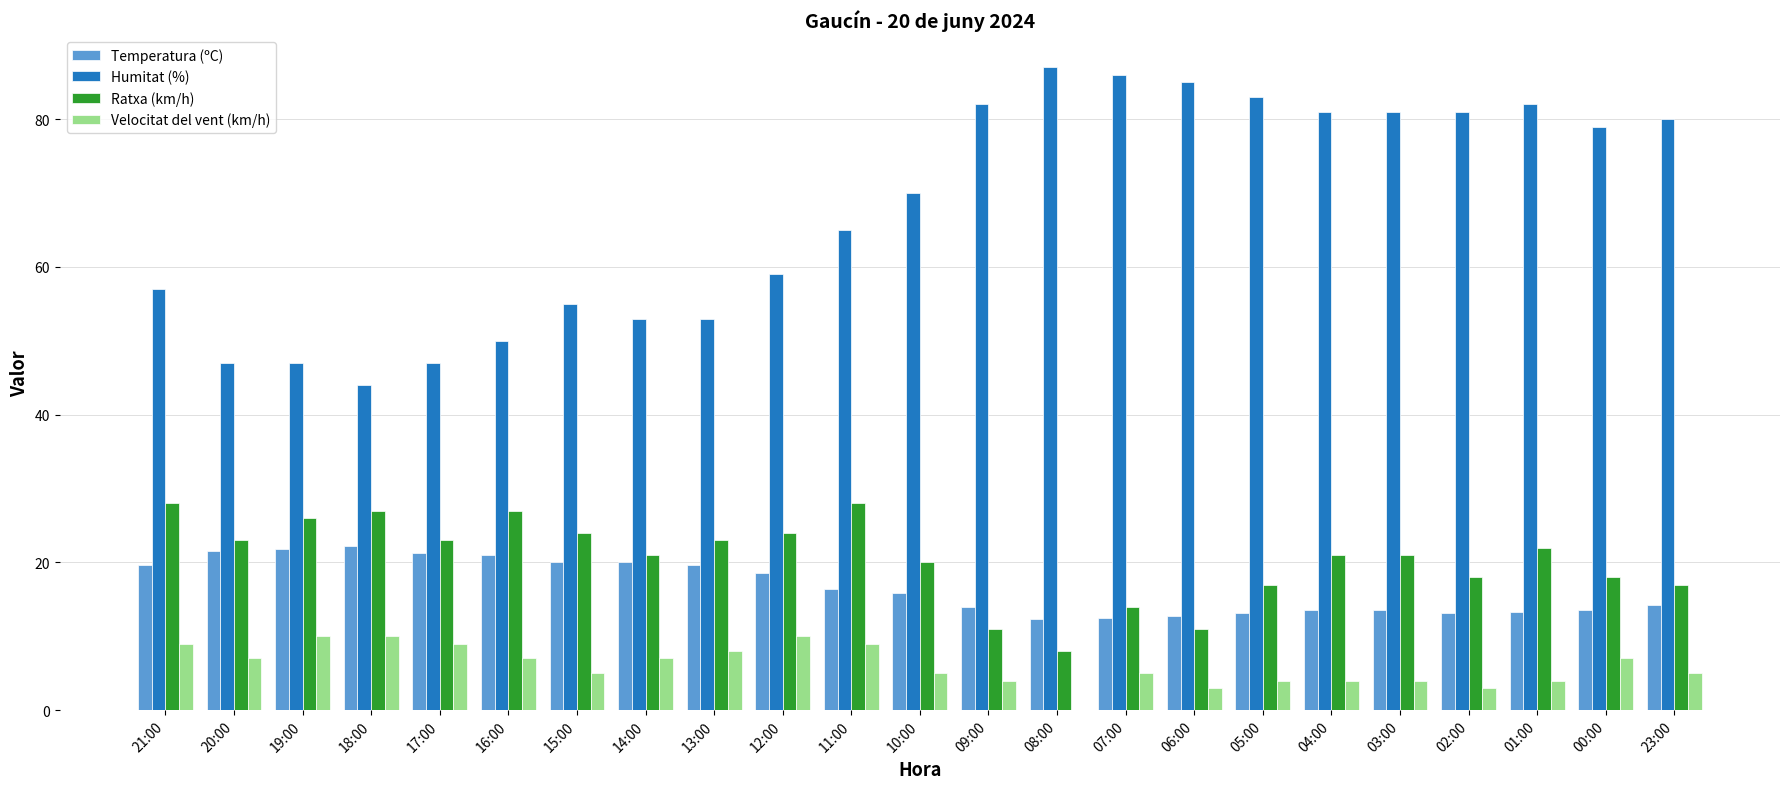

Is it true that Velocitat del vent (km/h) equals 12.3 at 17:00?

False